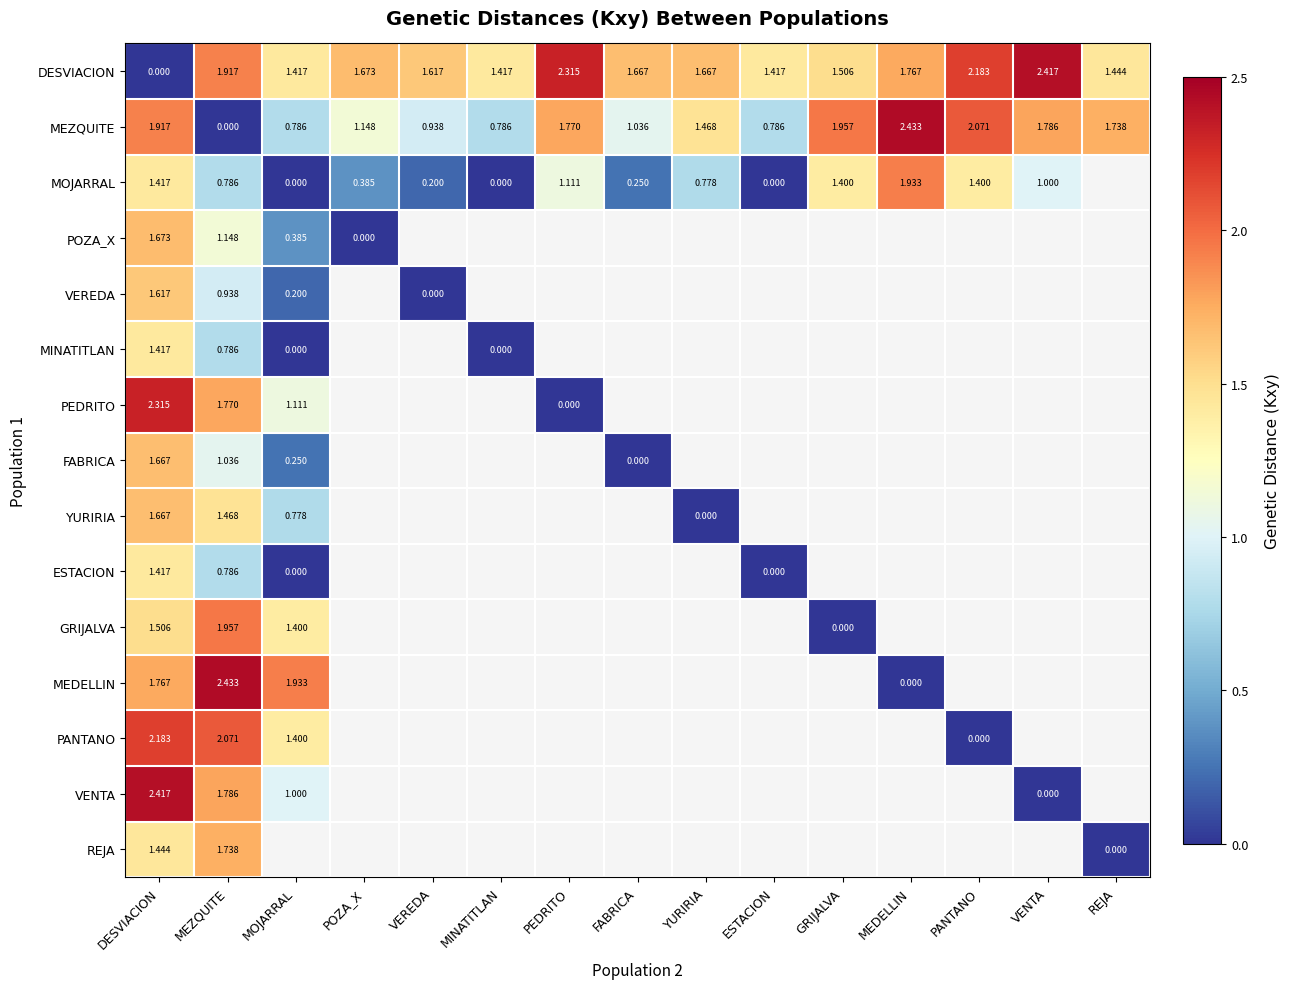

Which category has the lowest value in the MEZQUITE series?

MEZQUITE